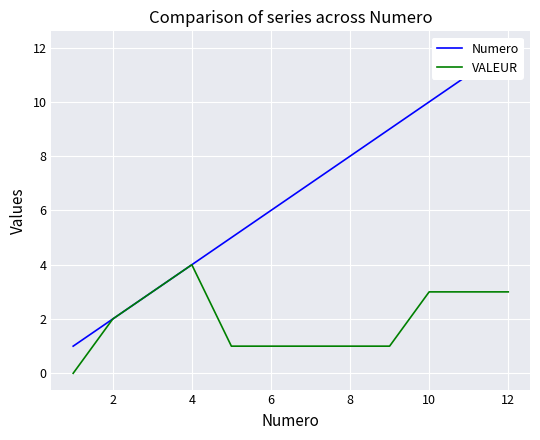

What is the sum of all Numero values?

78